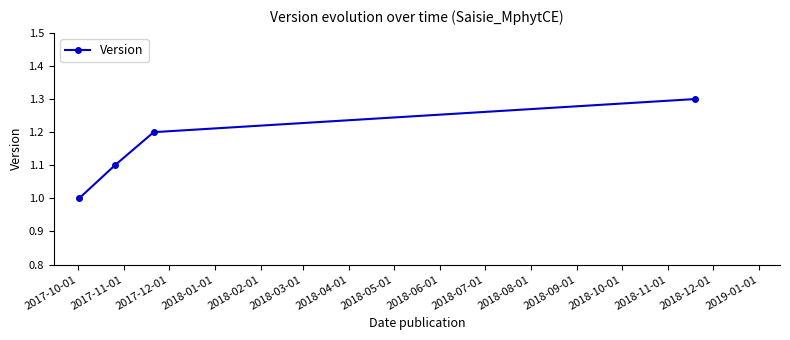

Reading left to right, what are all the values shown in this chart?

1.0	1.1	1.2	1.3